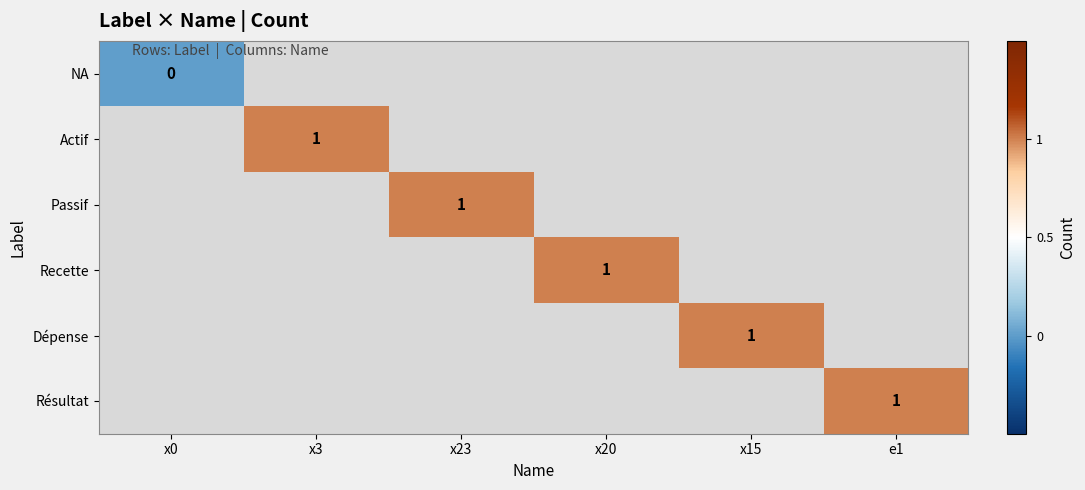

True or false: Résultat has a value of 0 at e1.

False